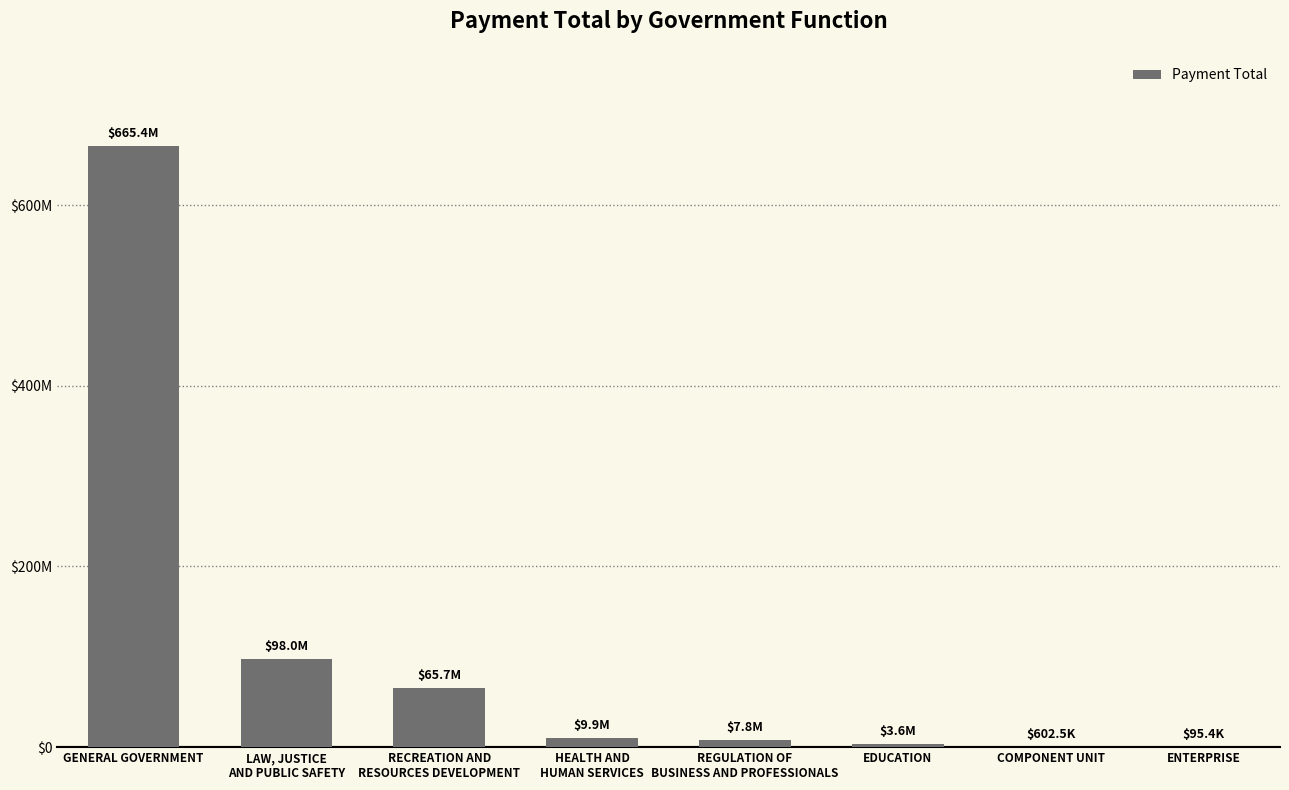

Reading left to right, transcribe all the data shown in this chart.

665402722.3	98036754.5	65661334.7	9916974.1	7796027.3	3586535.2	602456.9	95354.1